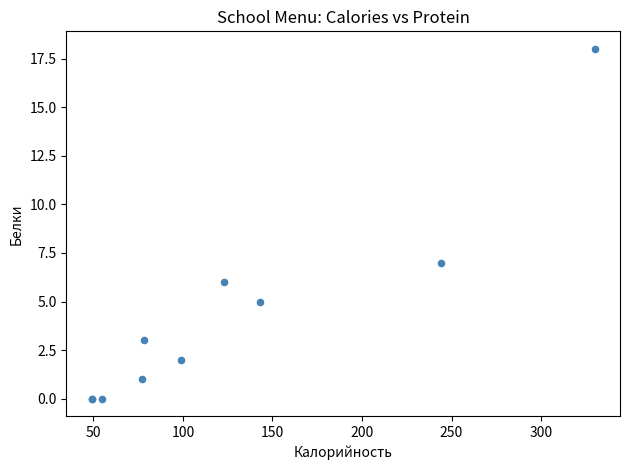

What Y value in the scatter plot is closest to 9?

7